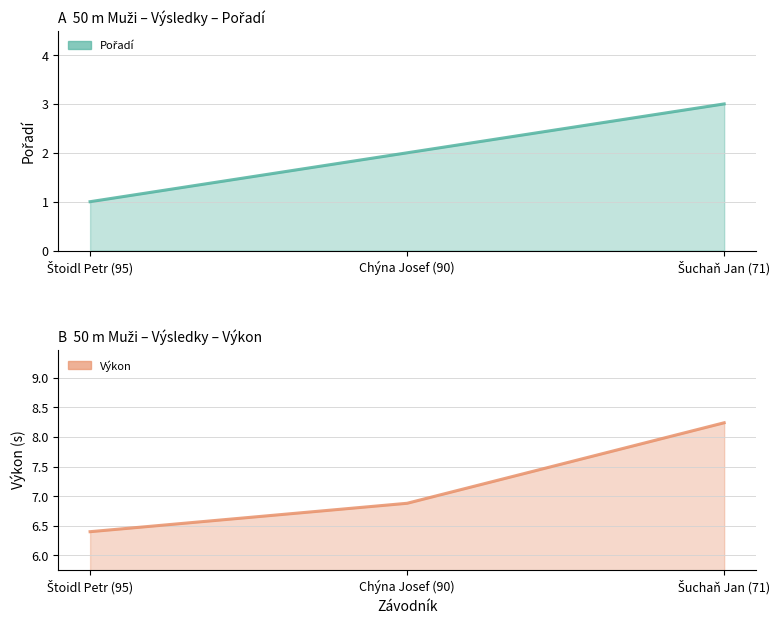

Count the Výkon values in the range 6 to 8.

2